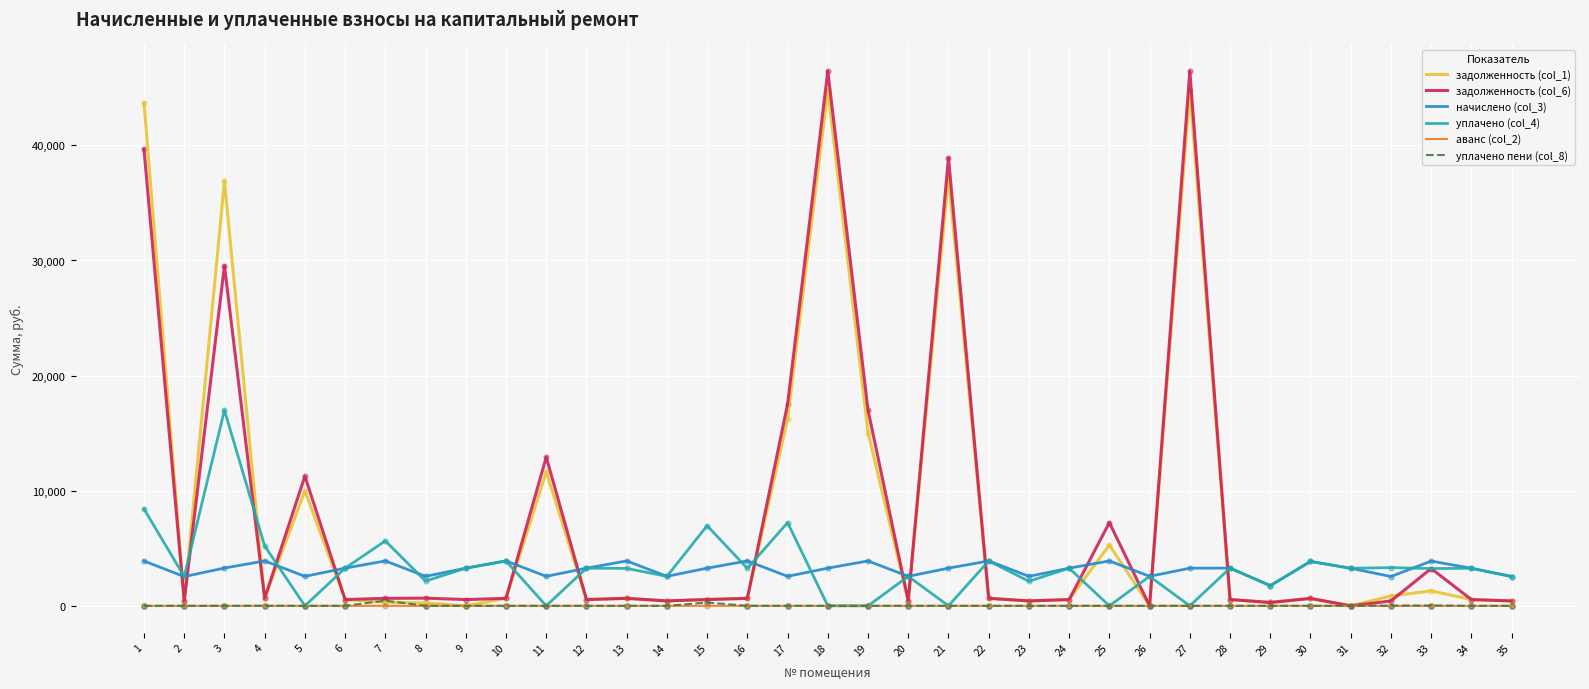

Which series has the widest spread of values?

задолженность (col_6)